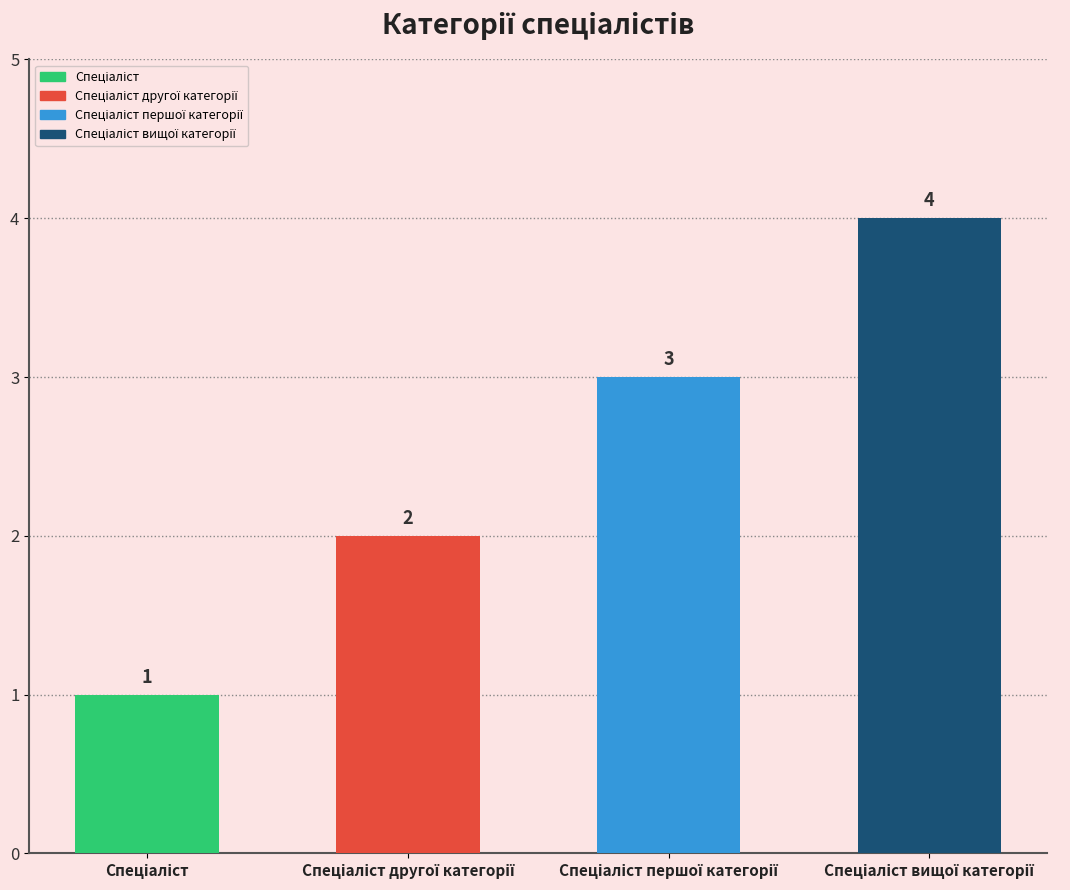

What is the maximum value shown in the chart?

4